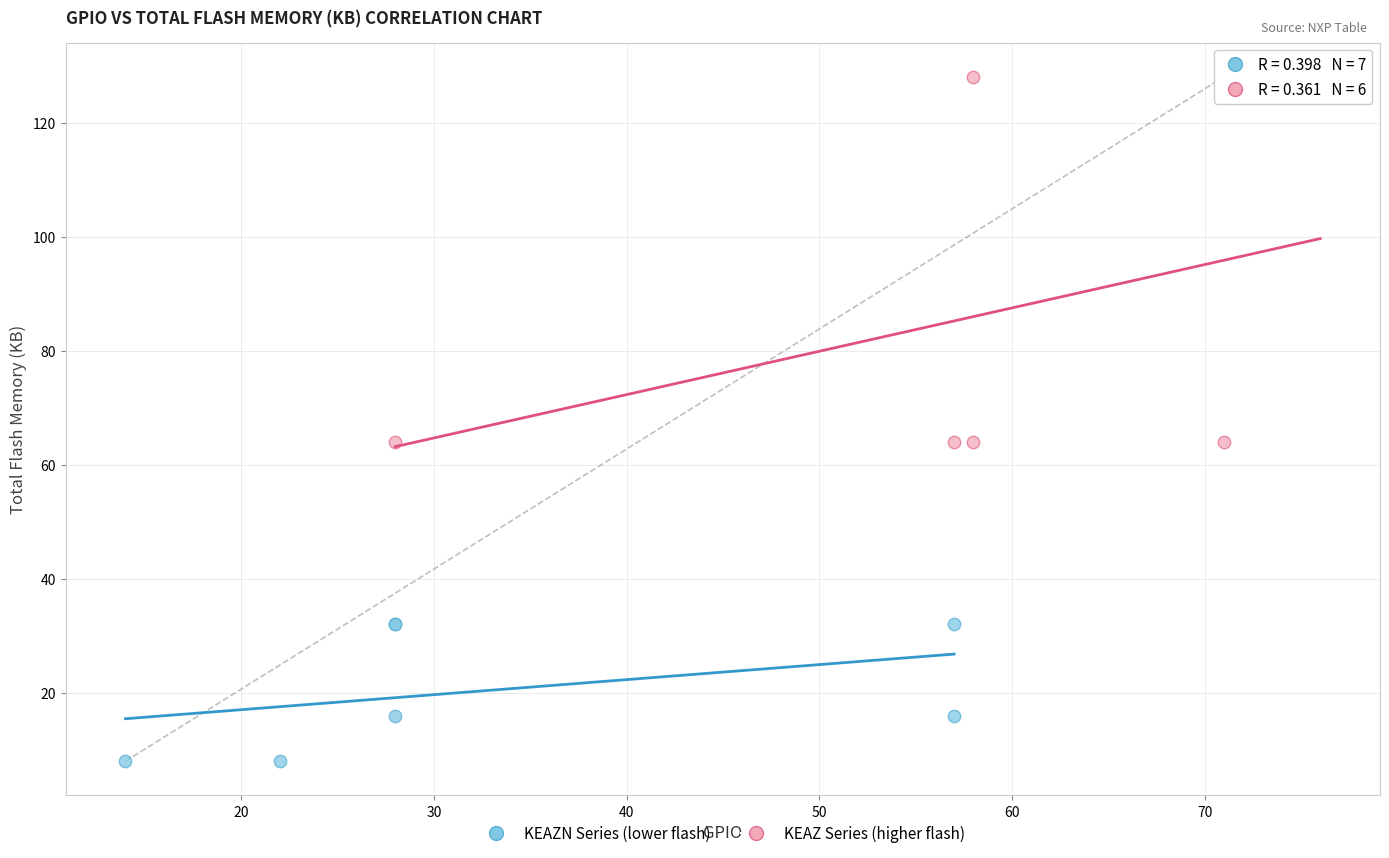

Which series contains the lowest Y value?

KEAZN Series (lower flash)